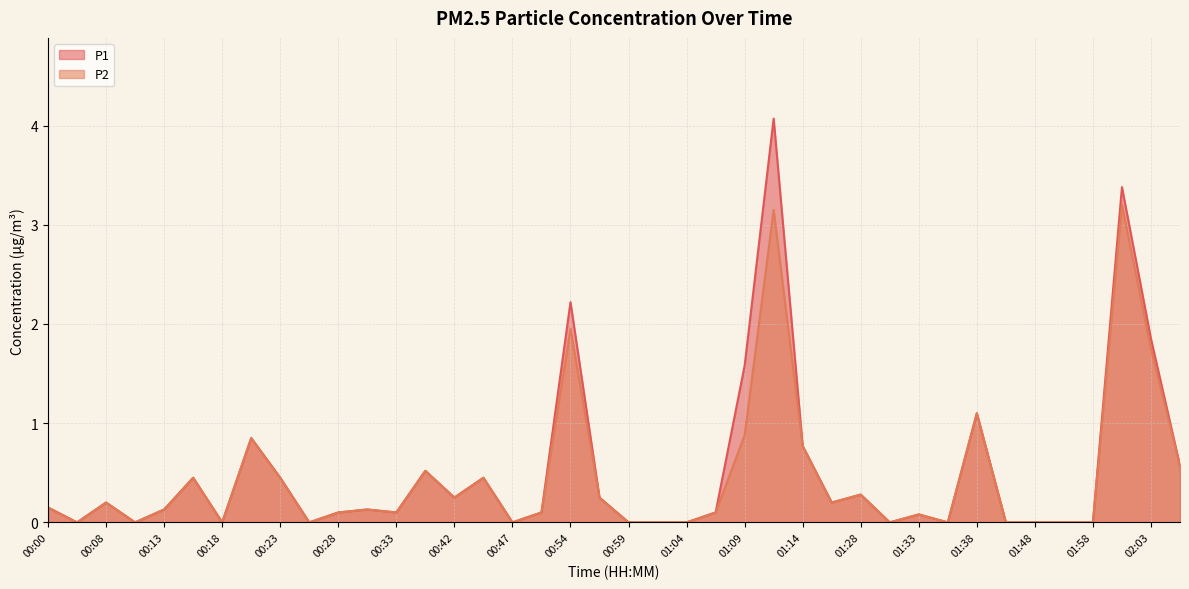

What are all the series names shown in the legend?

P1, P2